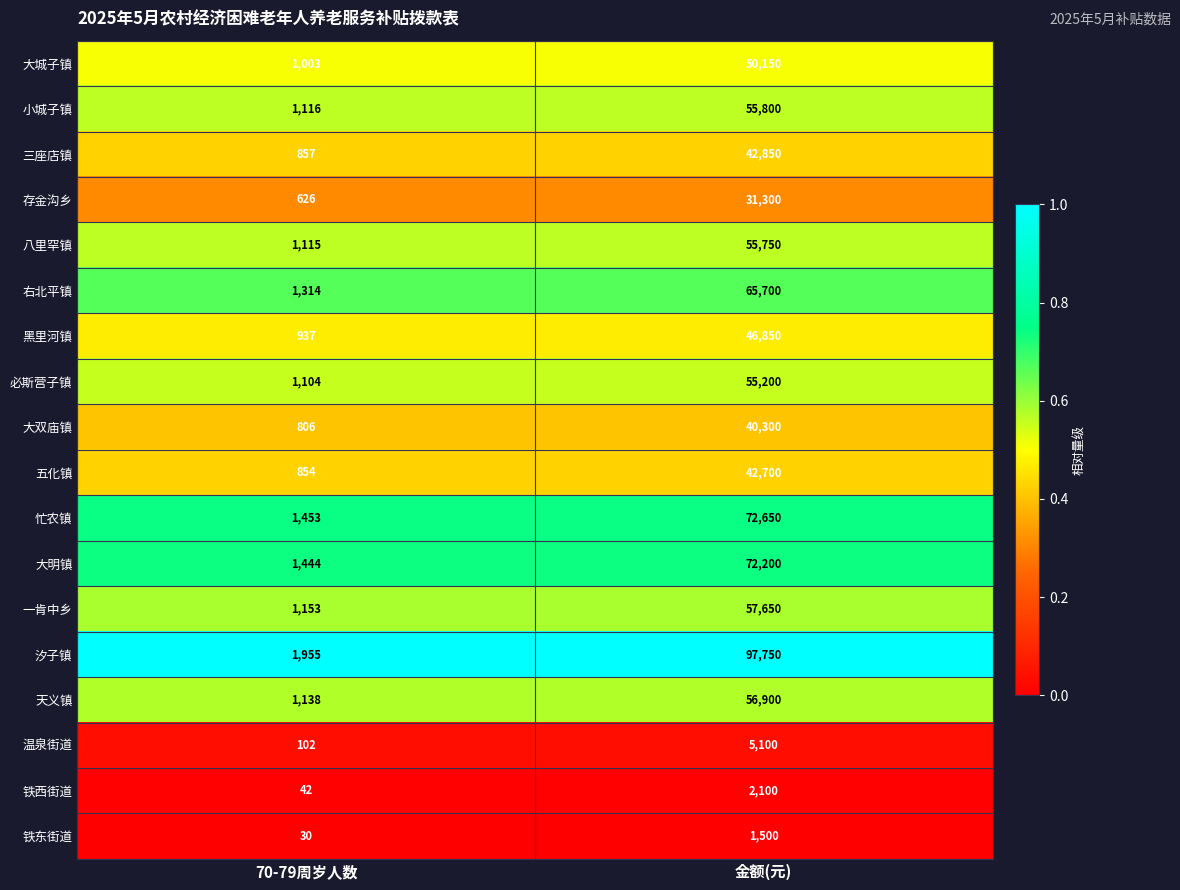

Which series has the widest spread of values?

汐子镇